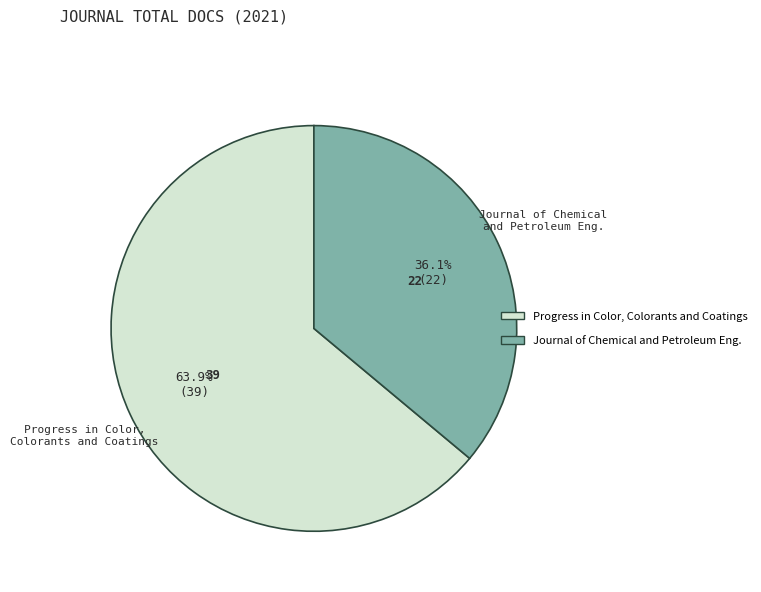

To the nearest percent, what percentage of the pie is Progress in Color, Colorants and Coatings?

64%